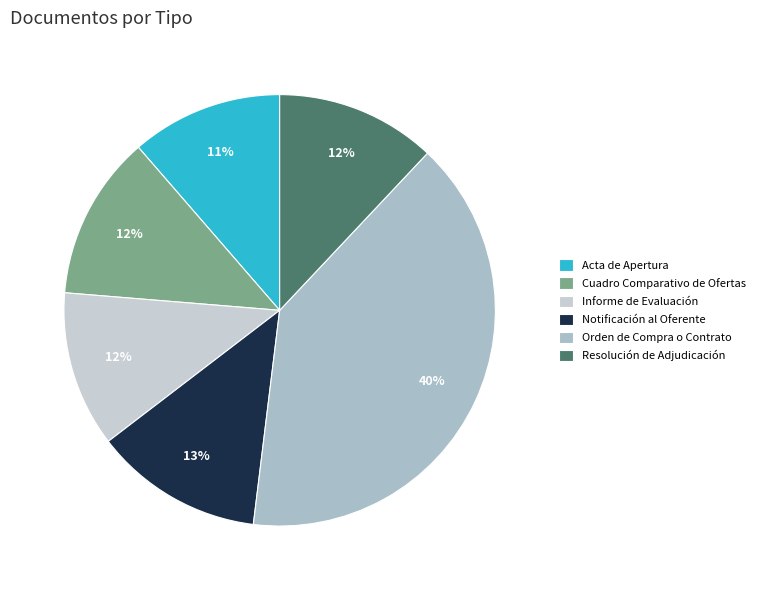

What percentage is NOT represented by Informe de Evaluación?

88.3%